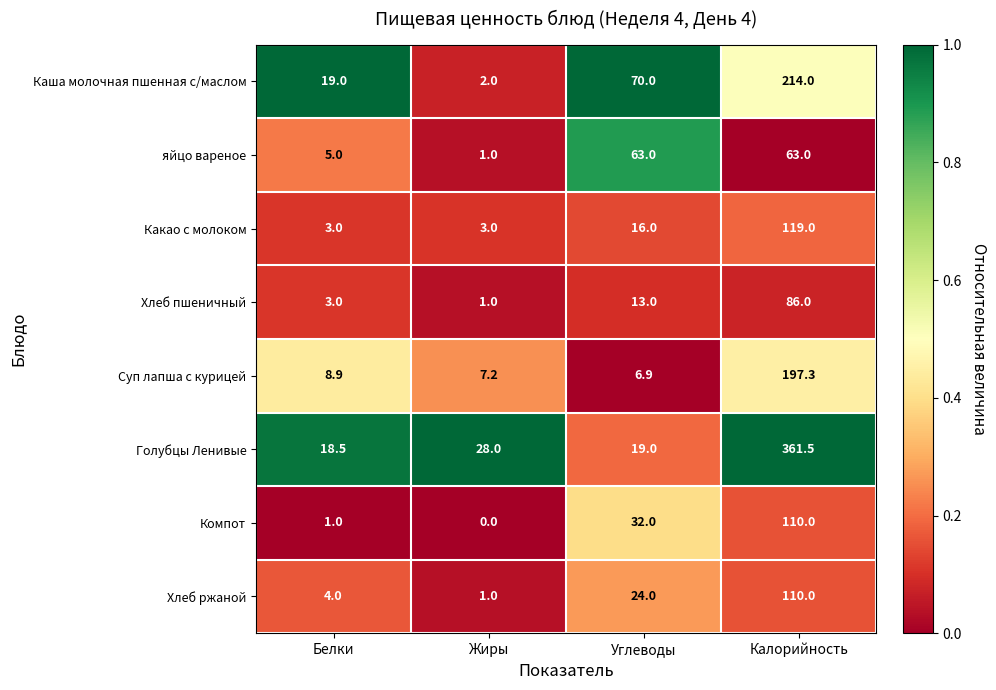

Is it true that яйцо вареное equals 22.9 at Углеводы?

False